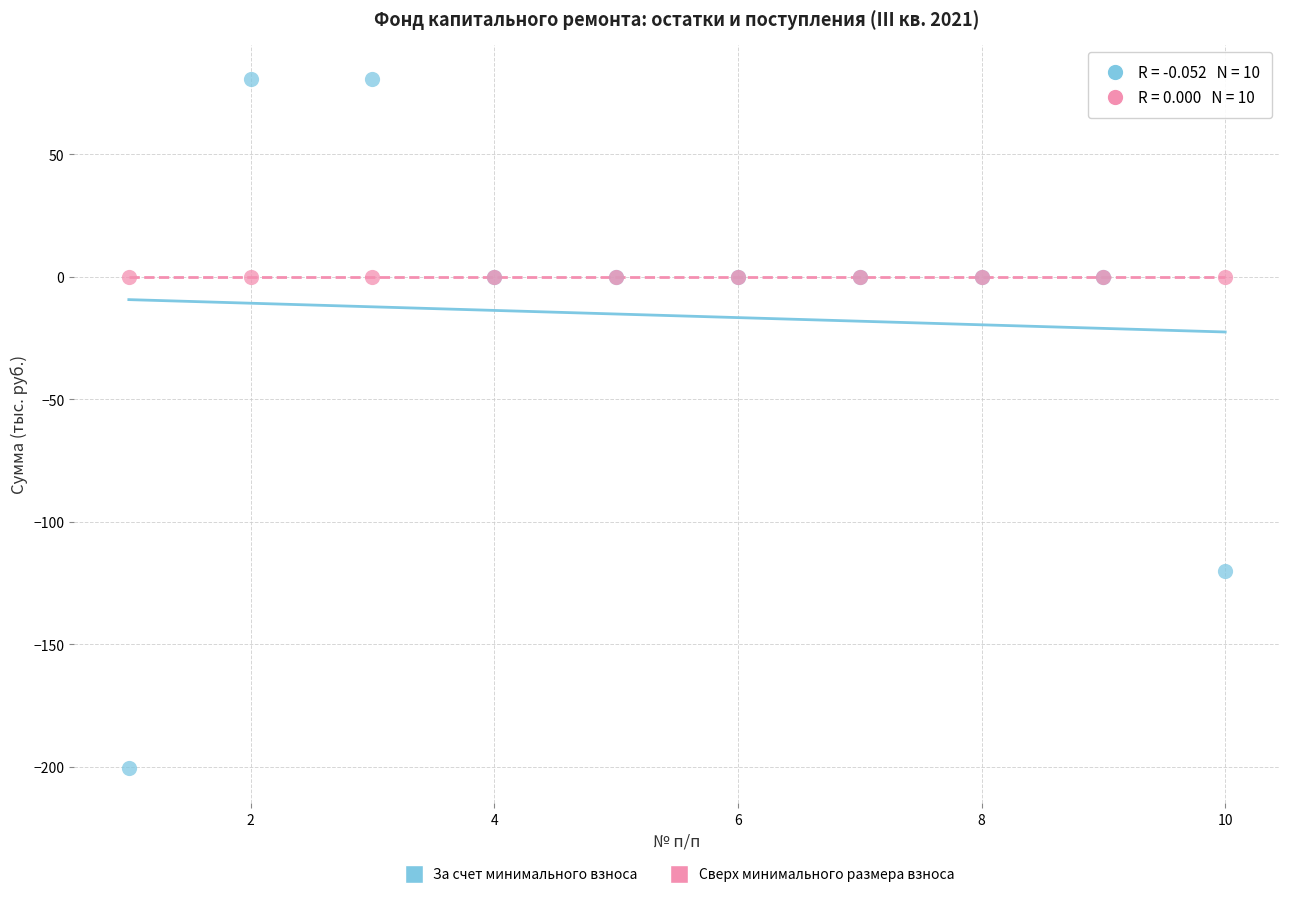

Which series reaches the maximum Y coordinate?

За счет минимального взноса